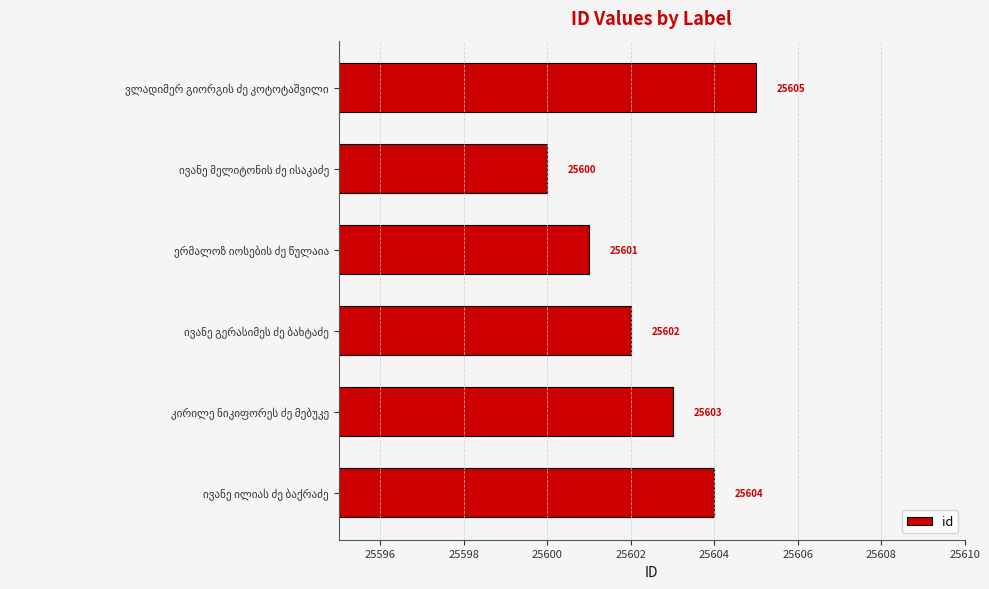

Count the values in the range 25601 to 25604.

4